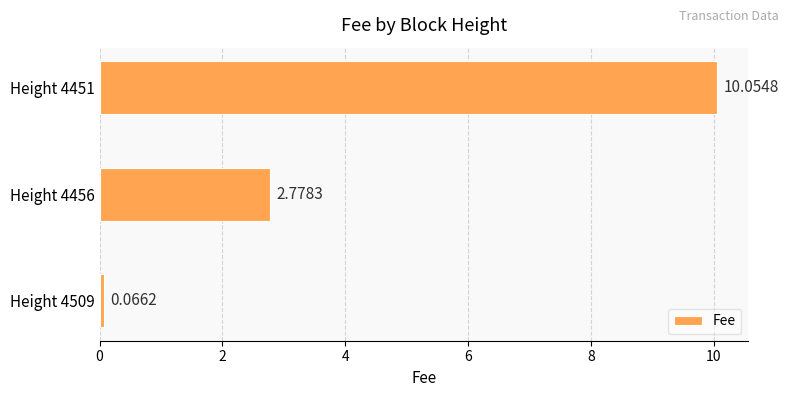

Between Height 4509 and Height 4456, which is larger?

Height 4456